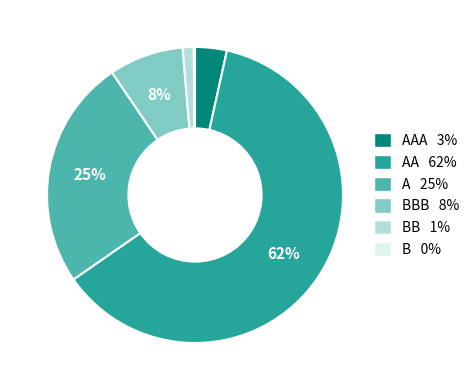

To the nearest percent, what is the average slice percentage?

17%